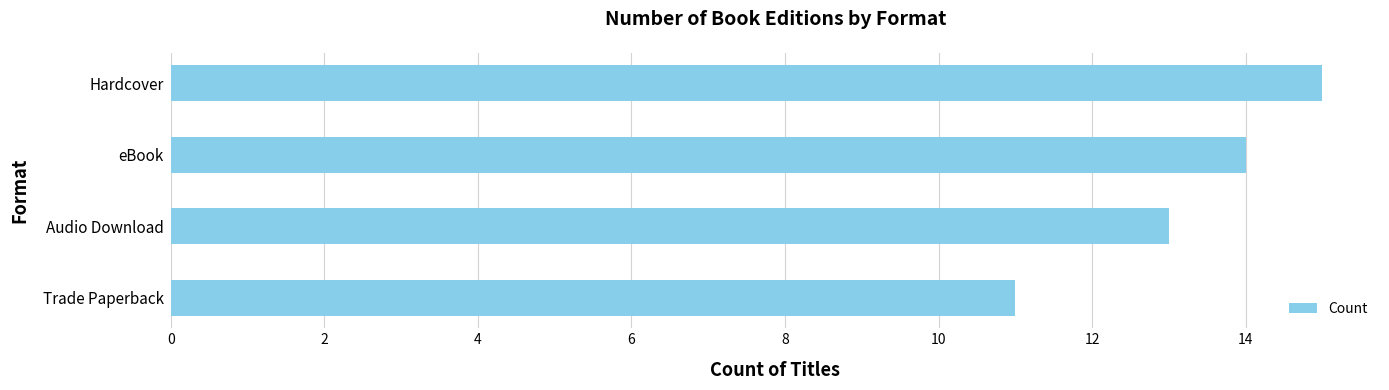

Reading bottom to top, list all the values displayed in this chart.

Trade Paperback=11	Audio Download=13	eBook=14	Hardcover=15